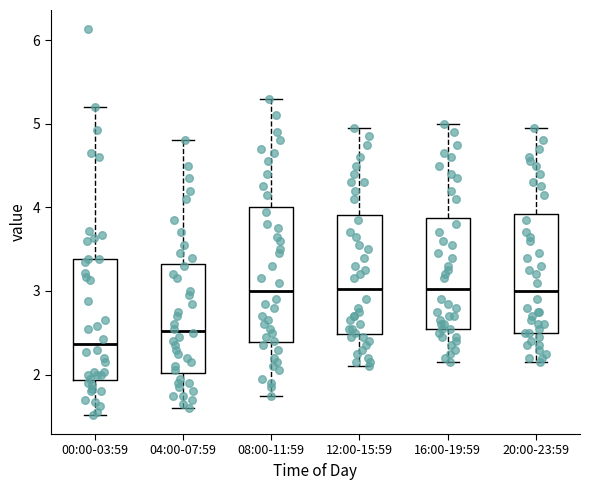

Reading left to right, transcribe this box plot: for each box, give where its median line is, the range the box spans, and where its two whiskers end, as read against the y-axis. The values are not printed on the chart, so give them approximately, as read against the axis.

00:00-03:59: median 2.4, box 1.9 to 3.4, whiskers 1.5 to 5.2
04:00-07:59: median 2.5, box 2.0 to 3.3, whiskers 1.6 to 4.8
08:00-11:59: median 3.0, box 2.4 to 4.0, whiskers 1.8 to 5.3
12:00-15:59: median 3.0, box 2.5 to 3.9, whiskers 2.1 to 5.0
16:00-19:59: median 3.0, box 2.6 to 3.9, whiskers 2.2 to 5.0
20:00-23:59: median 3.0, box 2.5 to 3.9, whiskers 2.2 to 5.0